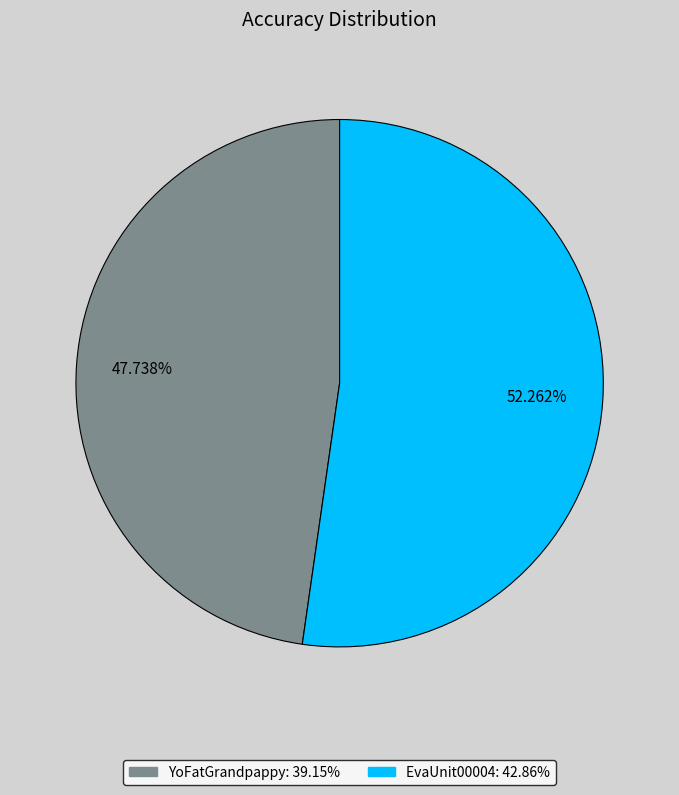

How many slices are in this pie chart?

2